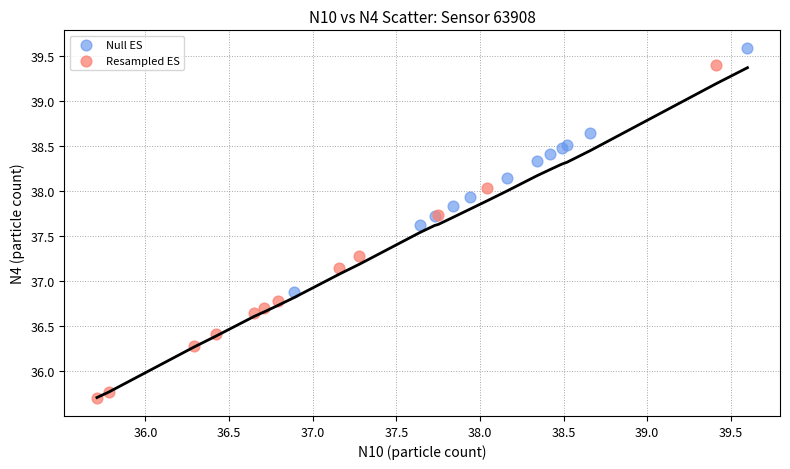

Which series contains the highest Y value?

Null ES